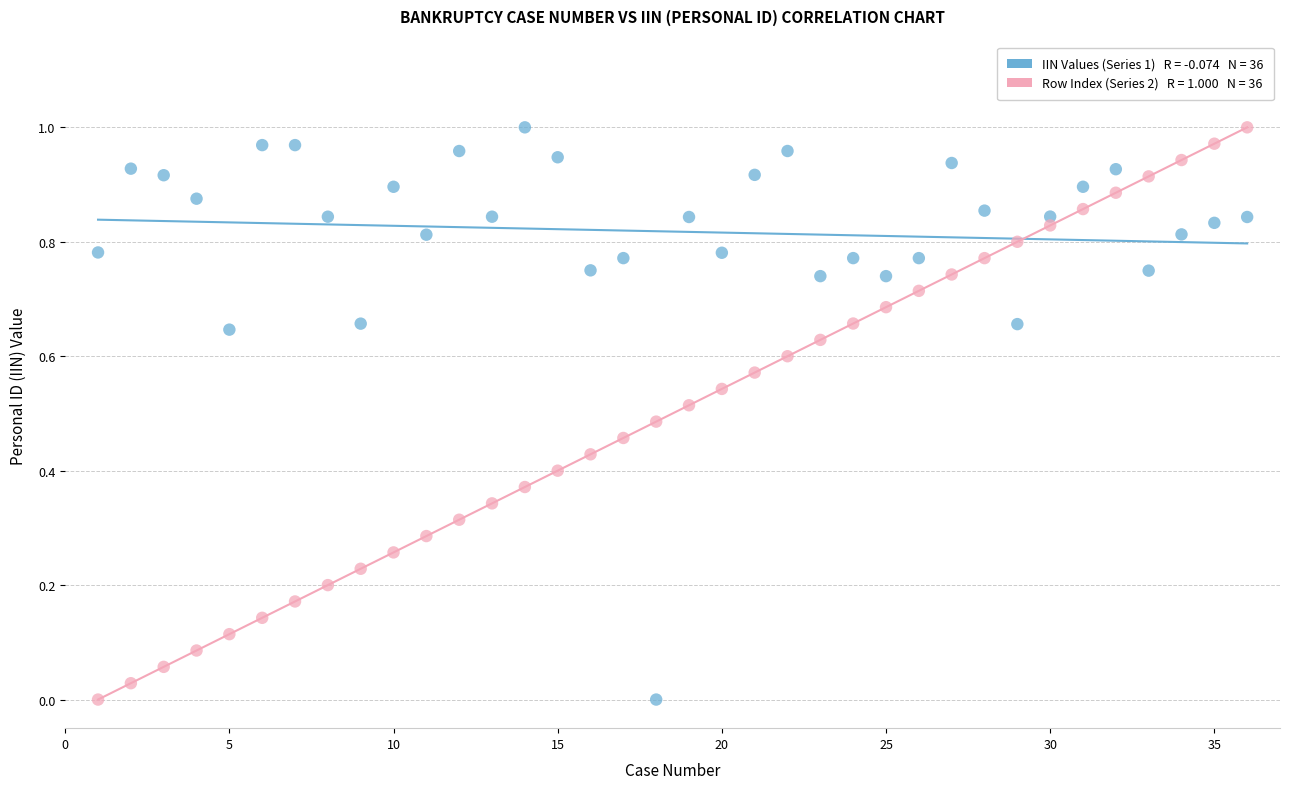

Across all data points, what is the range of X values (max minus min)?

35.0